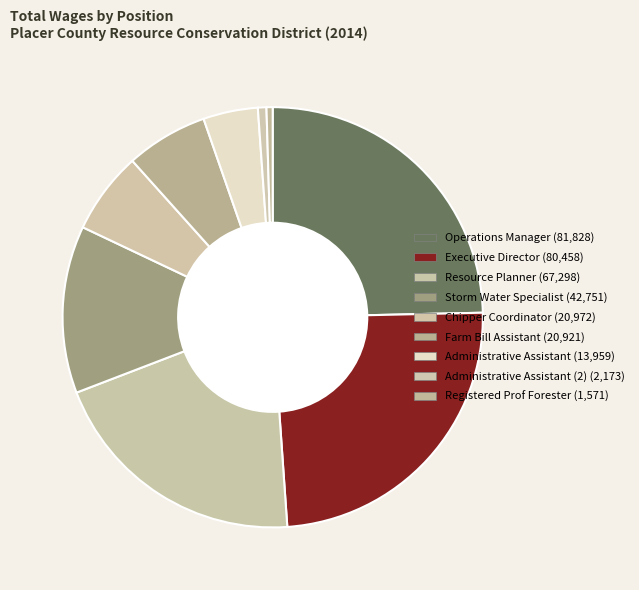

How many segments does this pie chart have?

9